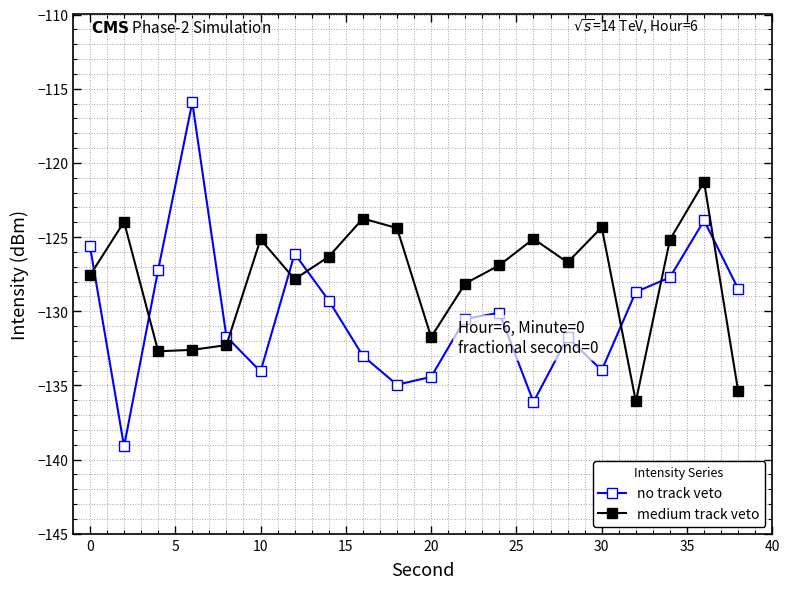

Which series has the largest total across all categories?

medium track veto